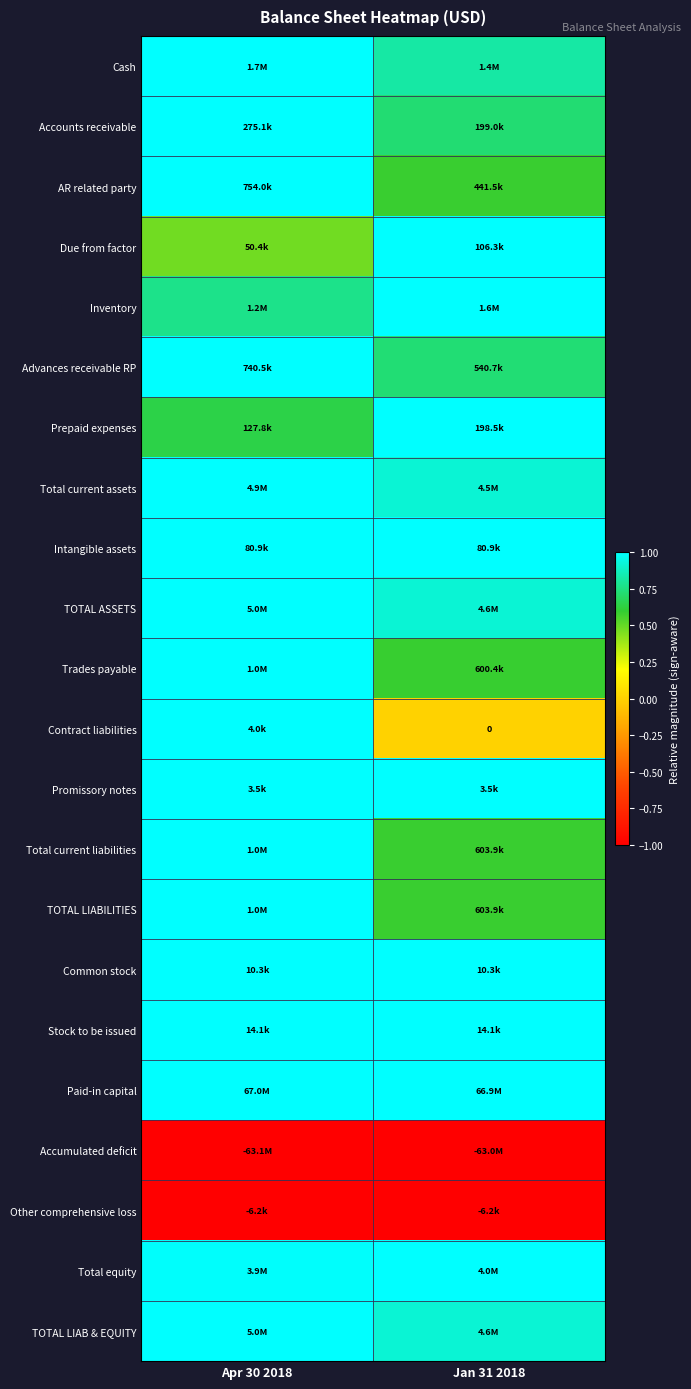

The value of TOTAL LIABILITIES at Apr 30 2018 is 1.0. True or false?

True